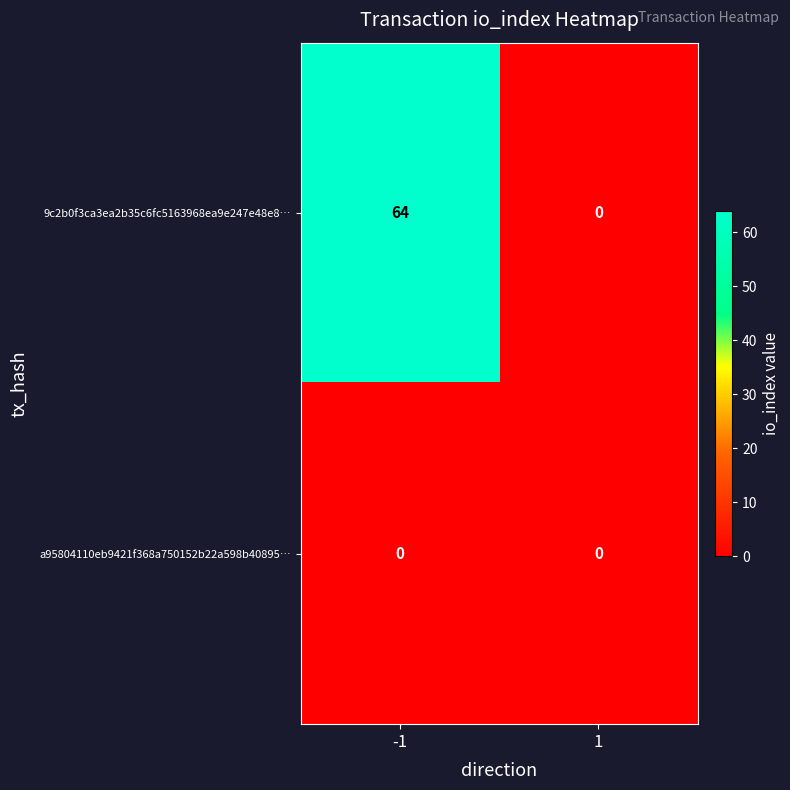

Which series has the largest total across all categories?

9c2b0f3ca3ea2b35c6fc5163968ea9e247e48e8…